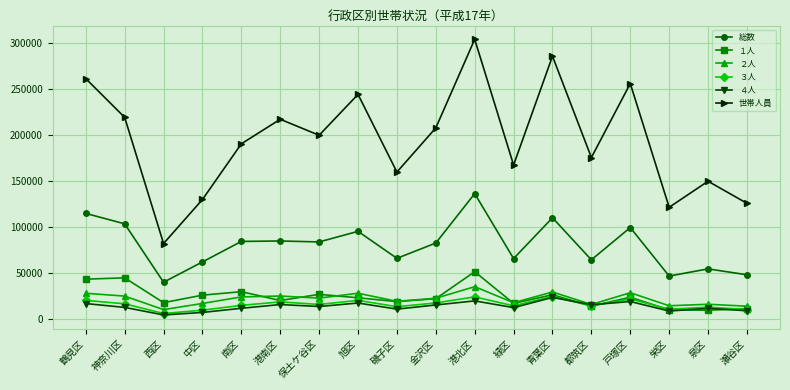

The ２人 series shows 11945 at 保土ケ谷区. True or false?

False